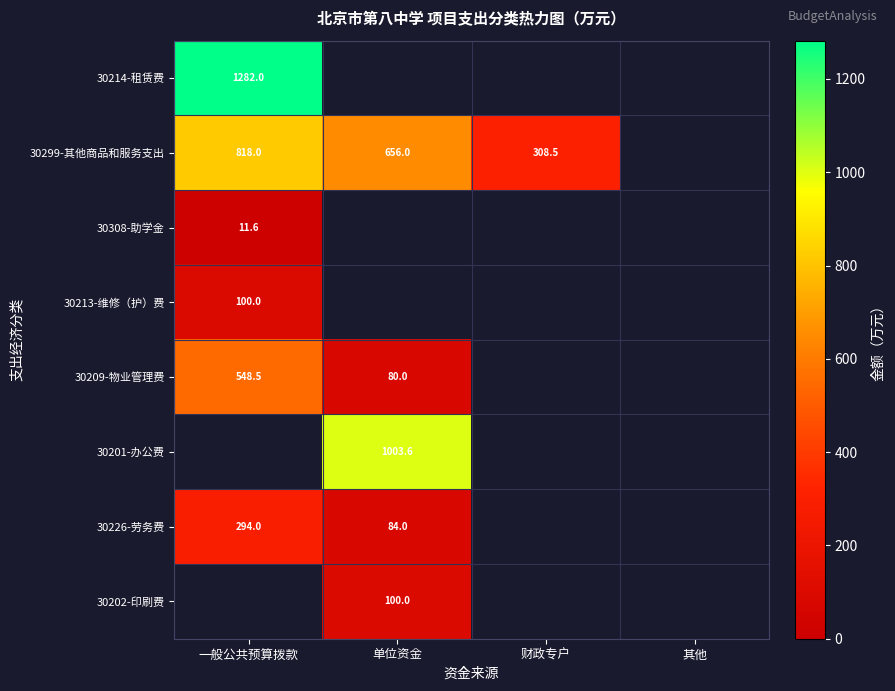

The 30308-助学金 series shows 17.8 at 一般公共预算拨款. True or false?

False